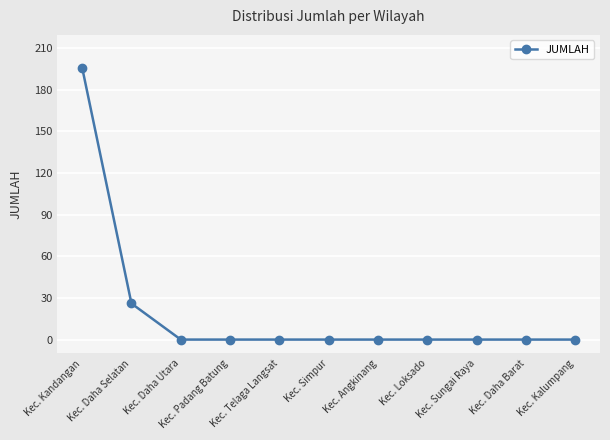

How many lines are shown in the chart?

1